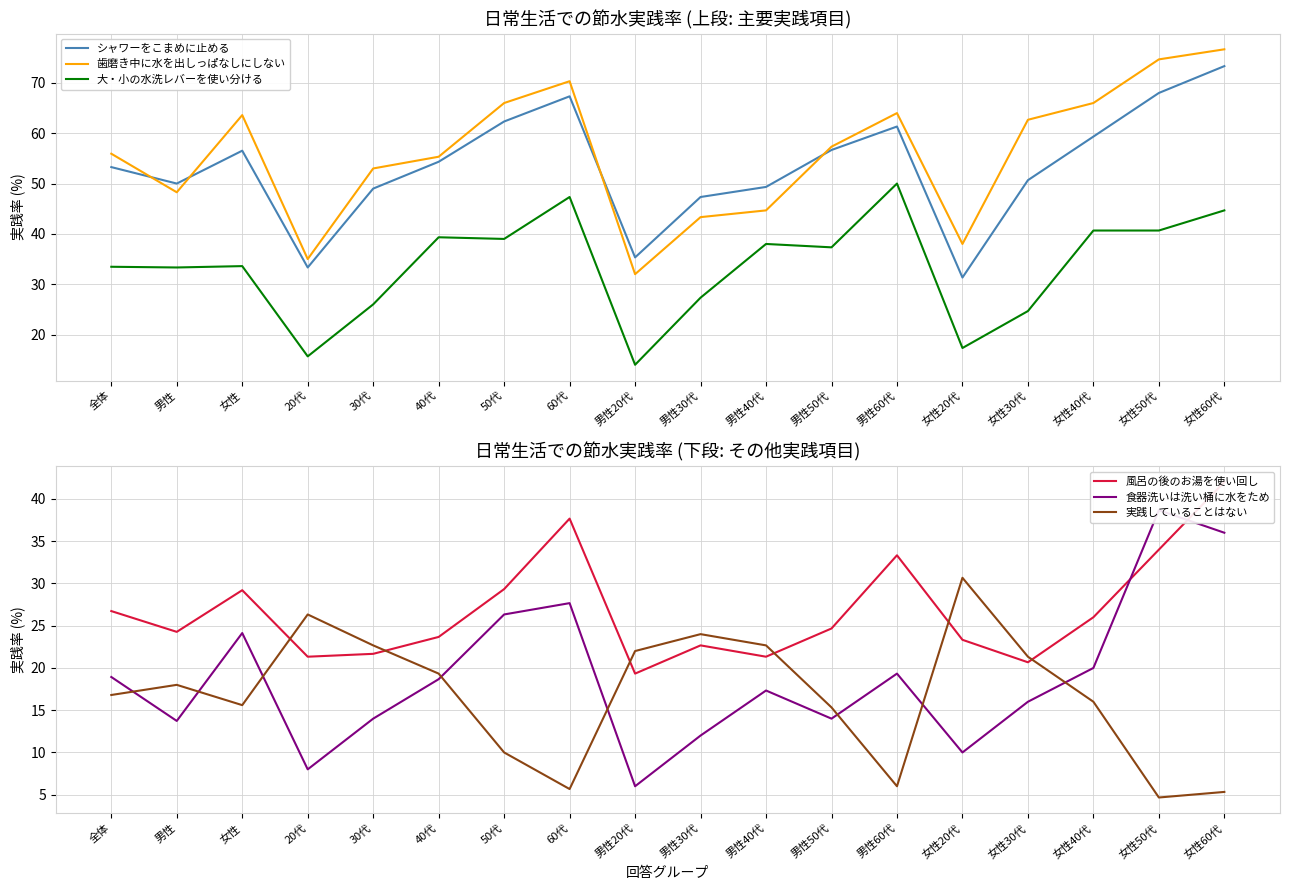

Is it true that シャワーをこまめに止める equals 120.0 at 女性60代?

False